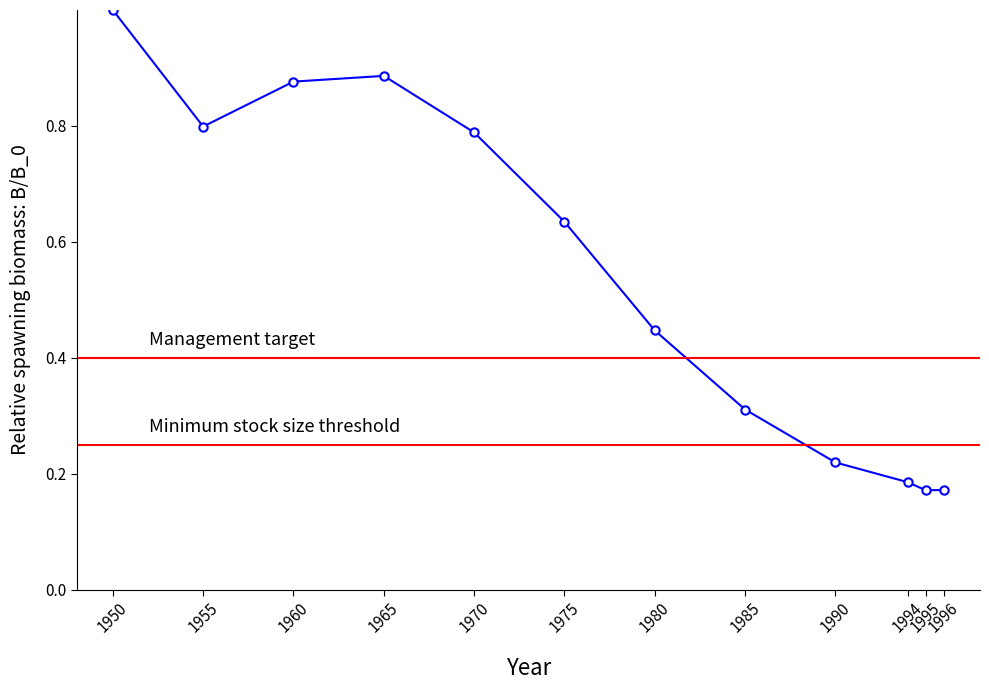

At which category does the chart reach its minimum across all series?

1995